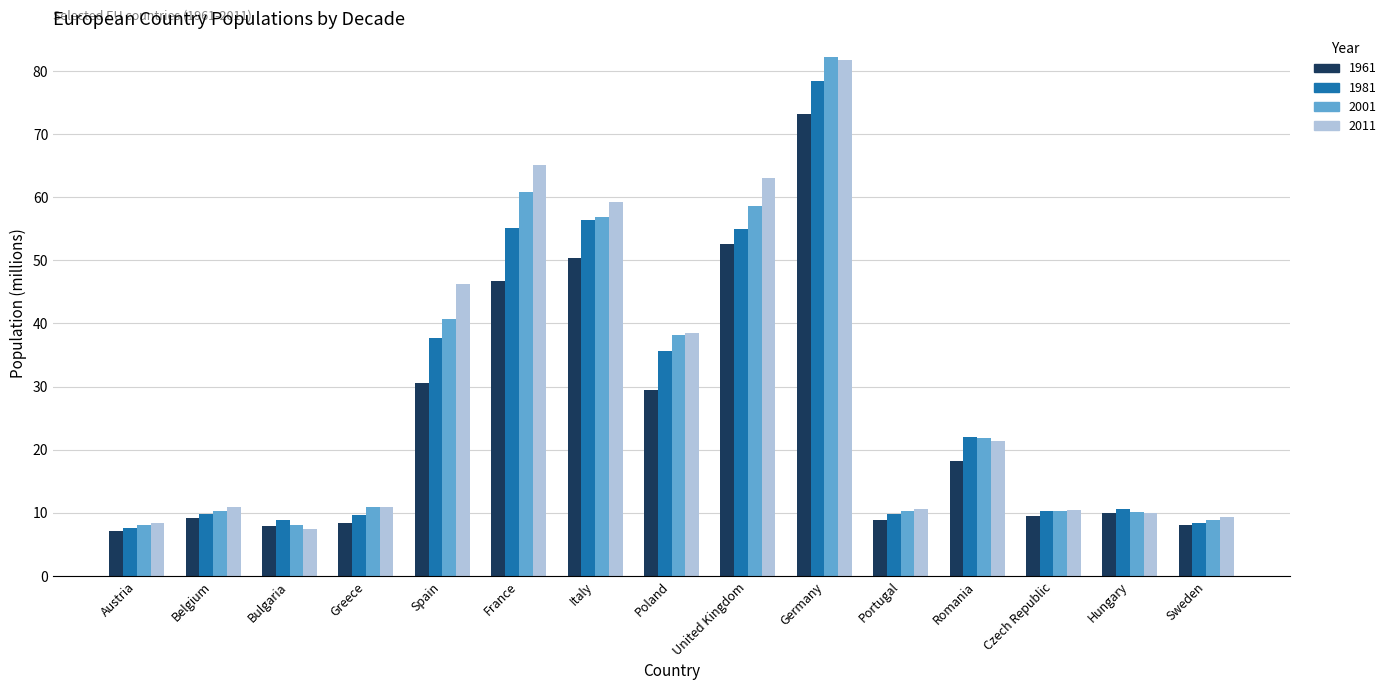

What are all the series names shown in the legend?

1961, 1981, 2001, 2011